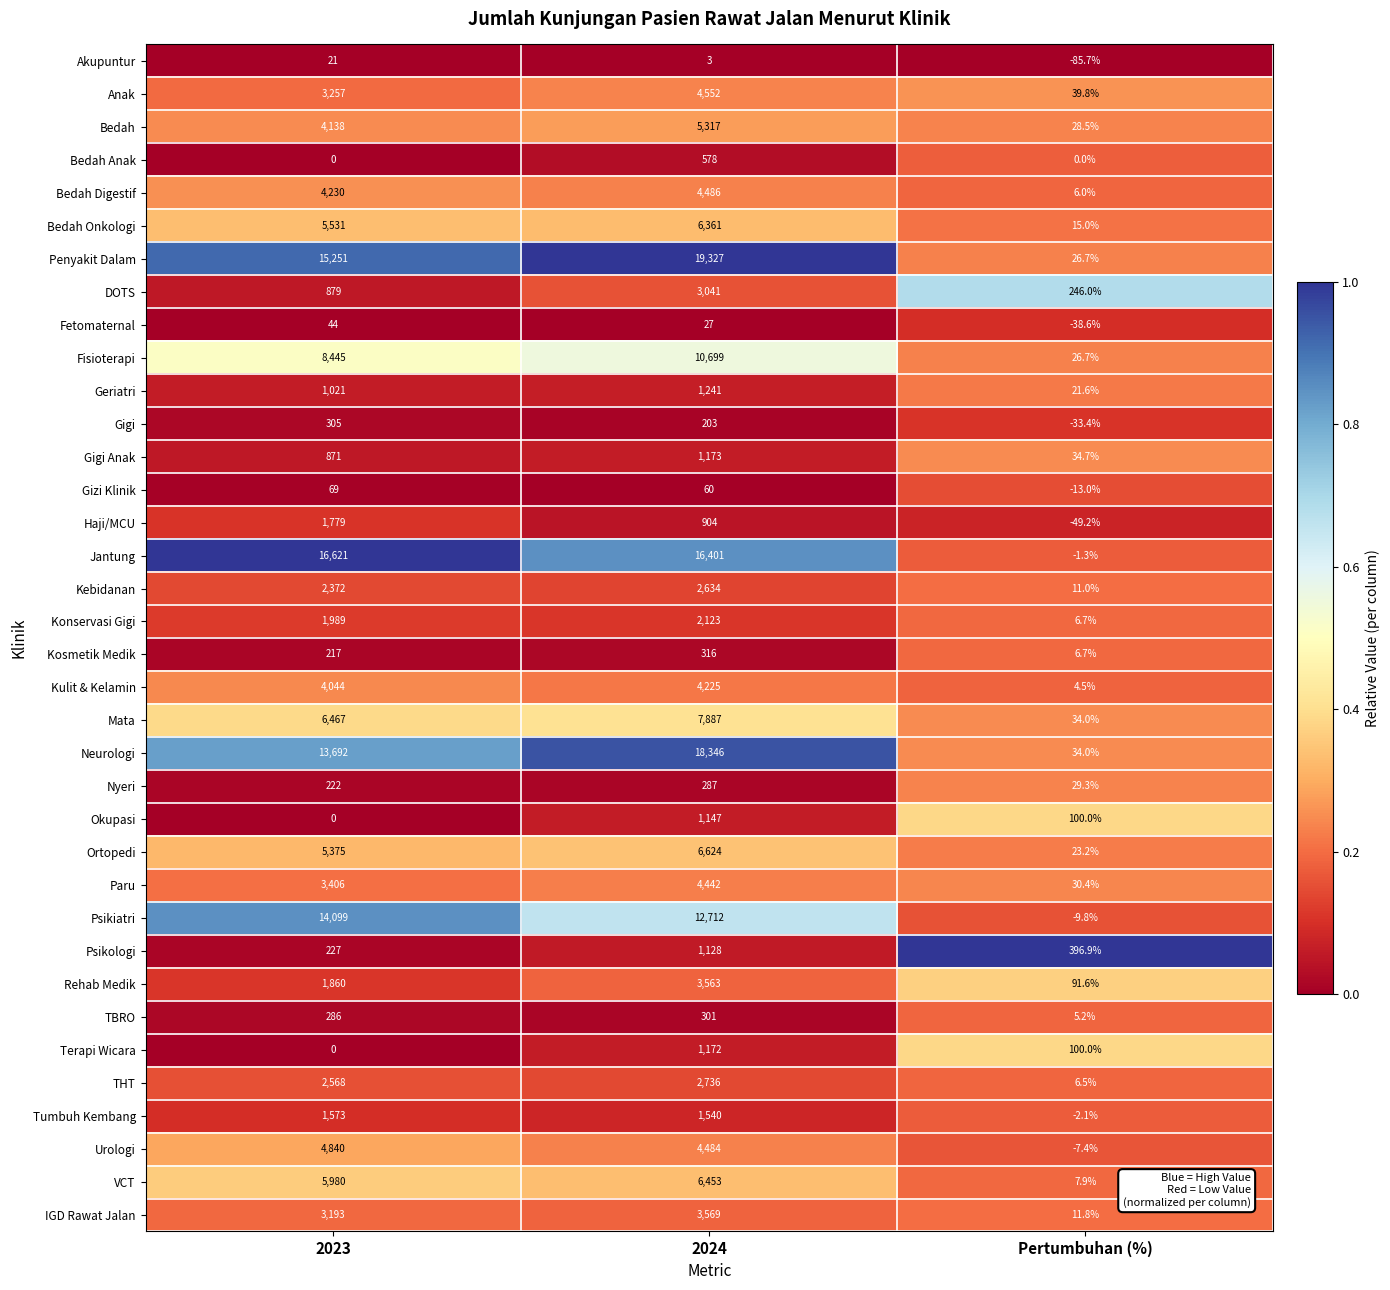

At how many categories does at least one series exceed 0?

3